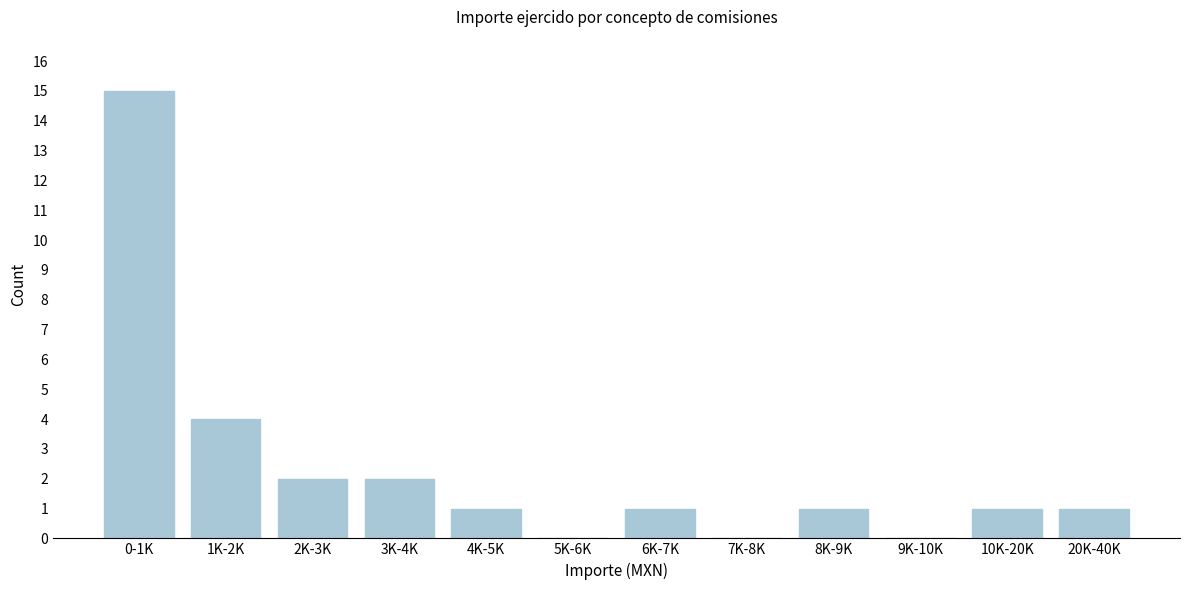

Reading right to left, list all the values displayed in this chart.

20K-40K=1	10K-20K=1	9K-10K=0	8K-9K=1	7K-8K=0	6K-7K=1	5K-6K=0	4K-5K=1	3K-4K=2	2K-3K=2	1K-2K=4	0-1K=15